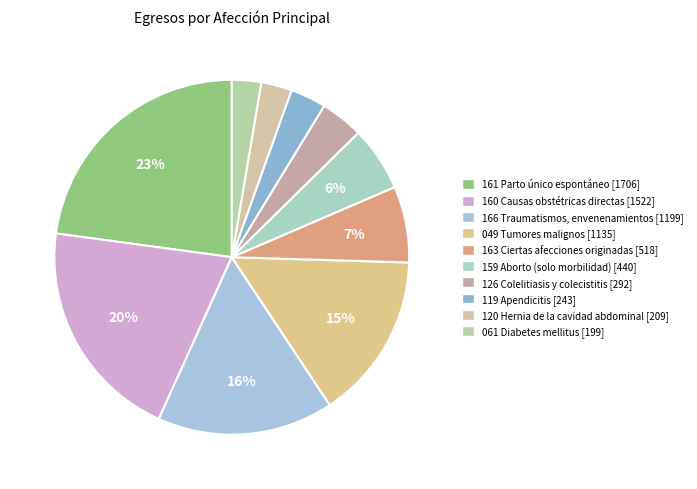

To the nearest percent, what is the average slice percentage?

10%